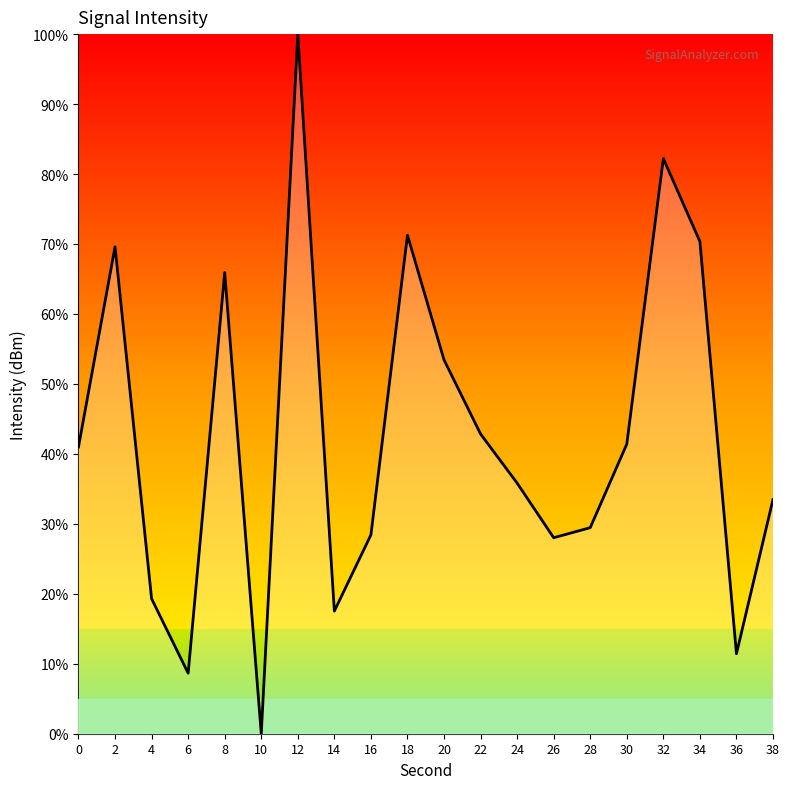

Where is the data nearest to the value 50?

20